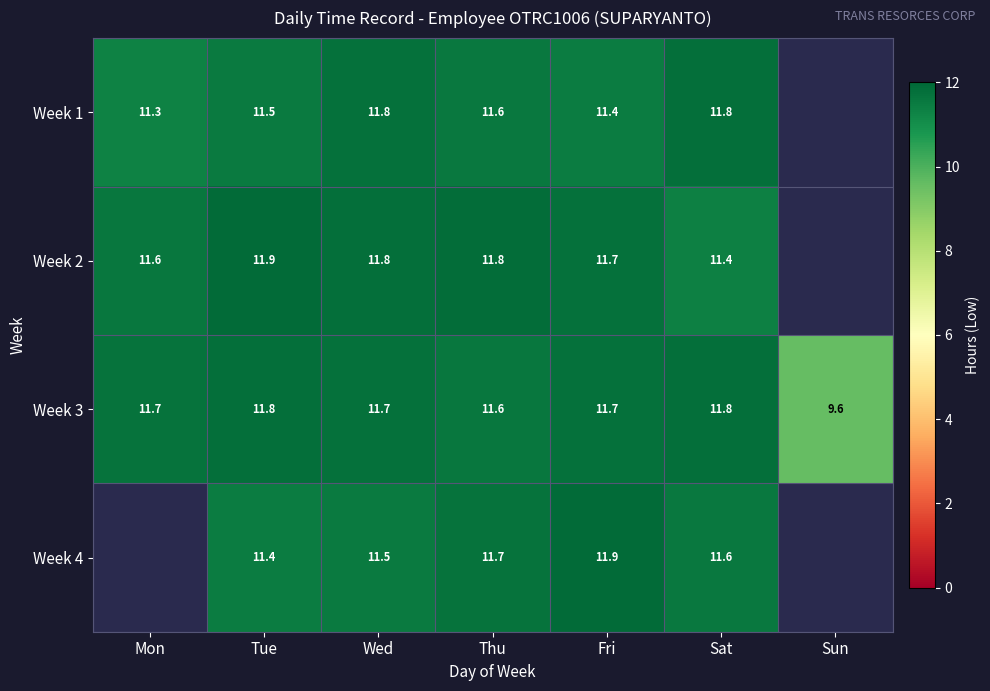

What is the sum of the Week 2 values at Tue and Wed?

23.7